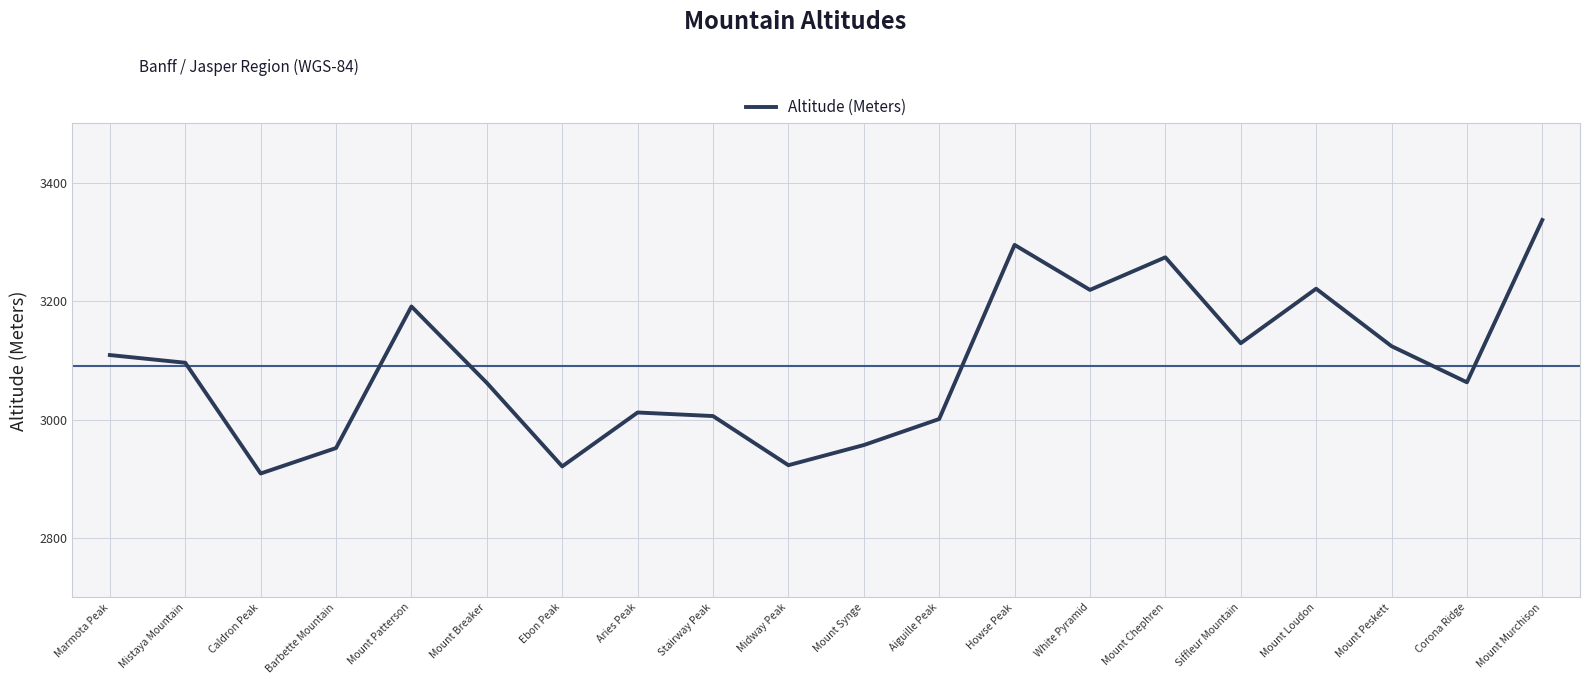

What is the maximum value shown in the chart?

3337